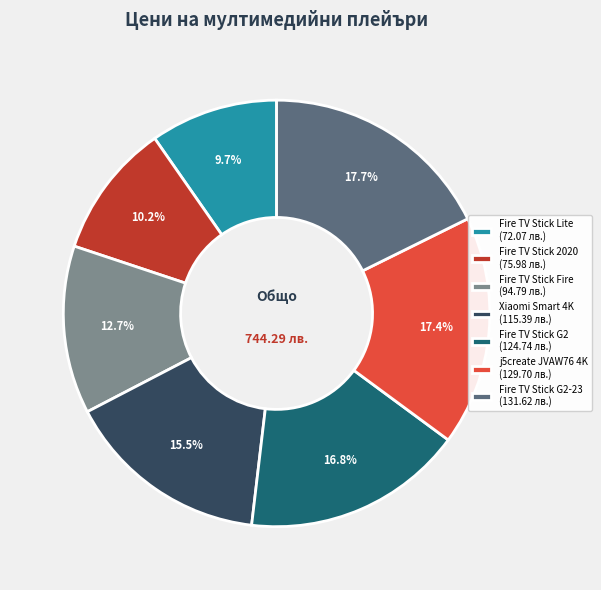

Is there any slice that represents more than half of the pie?

No